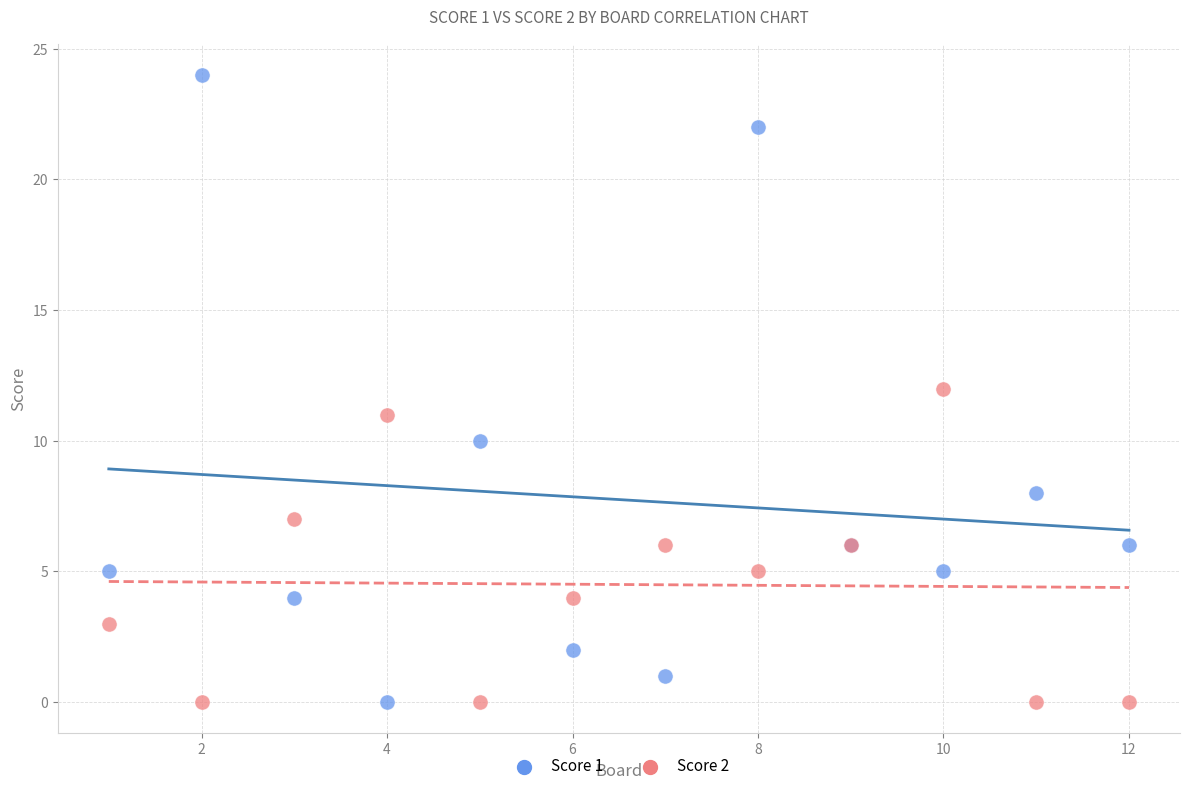

Which series reaches the maximum Y coordinate?

Score 1